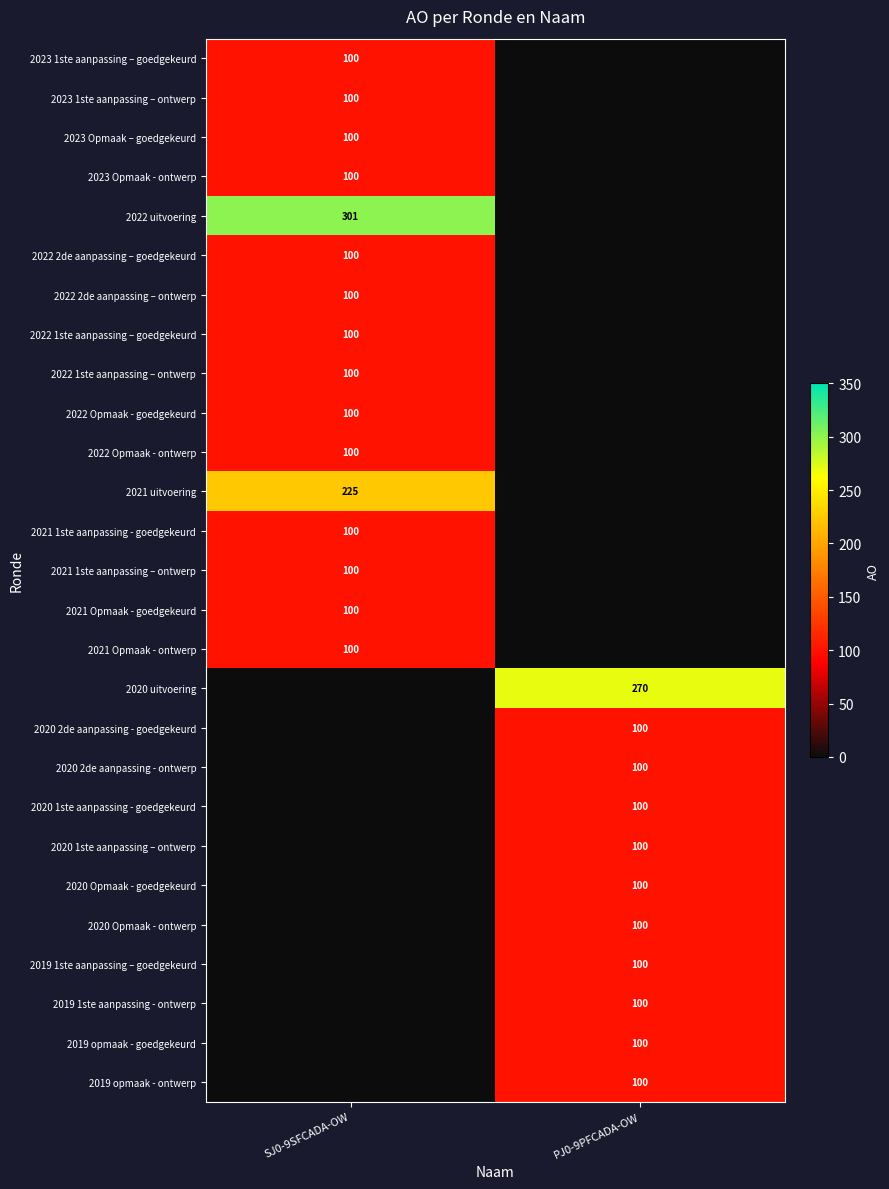

Is it true that 2022 2de aanpassing – goedgekeurd equals 64 at SJ0-9SFCADA-OW?

False